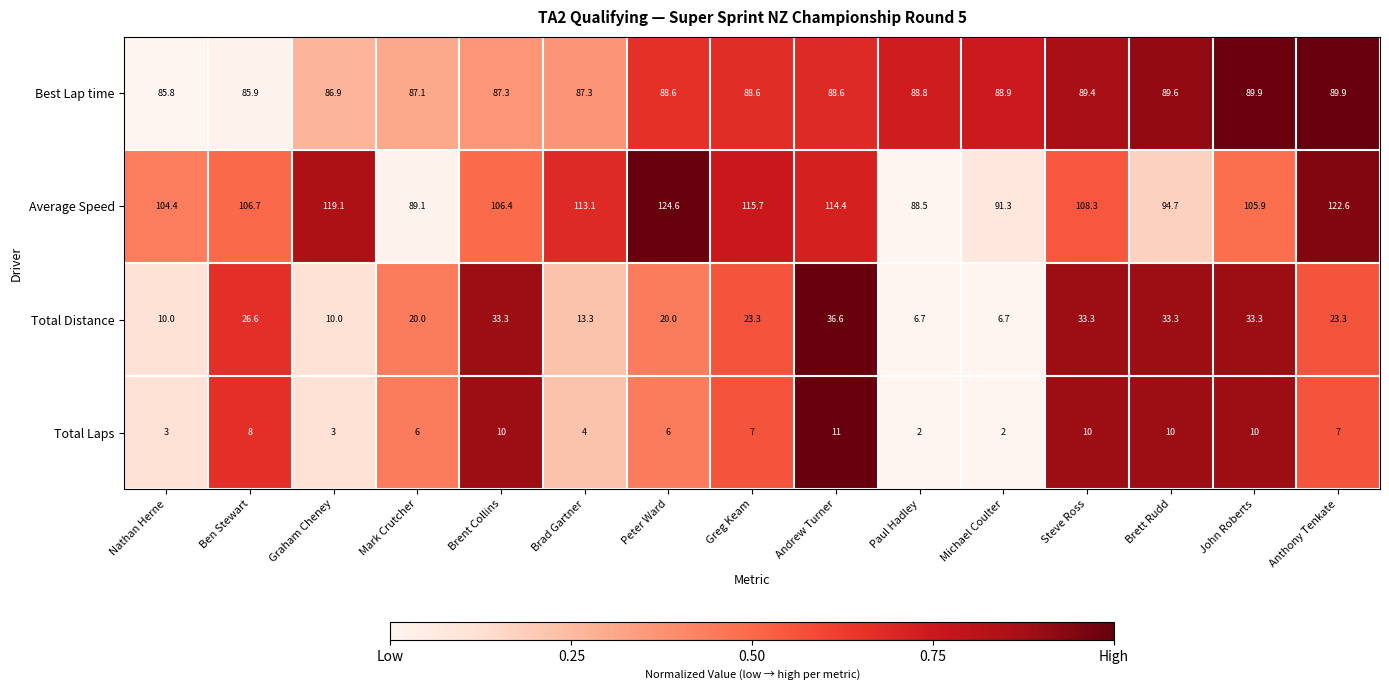

Rank the series at Anthony Tenkate from highest to lowest value.

Average Speed, Best Lap time, Total Distance, Total Laps